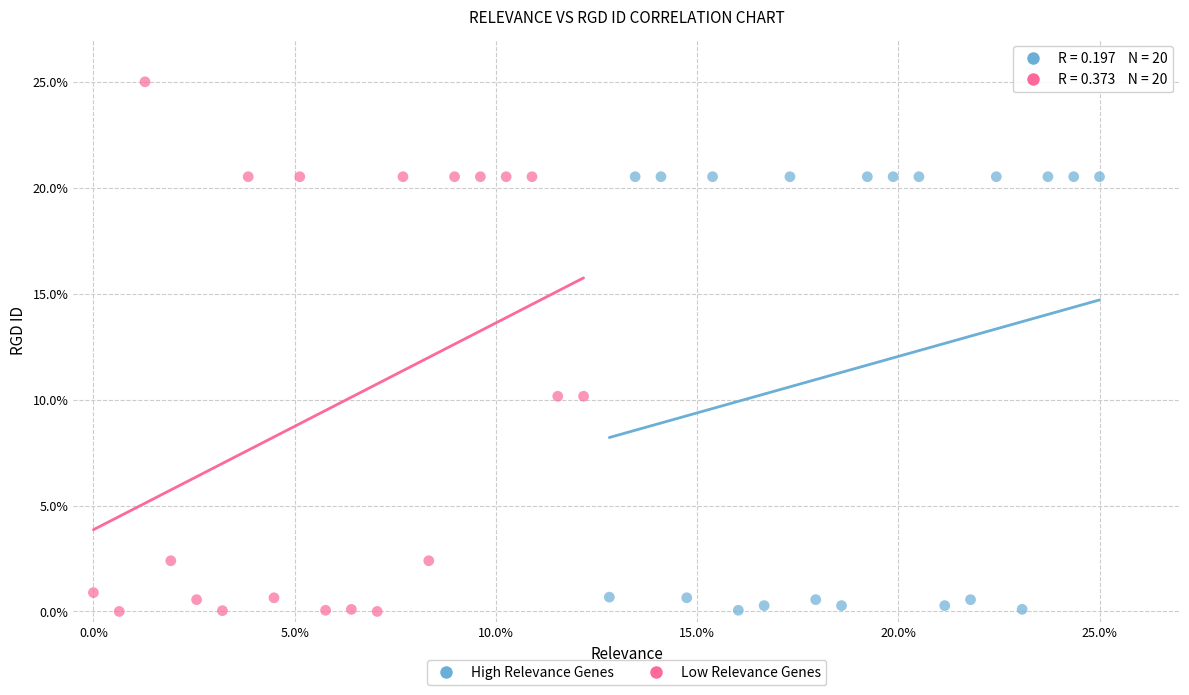

Which series reaches the maximum Y coordinate?

Low Relevance Genes